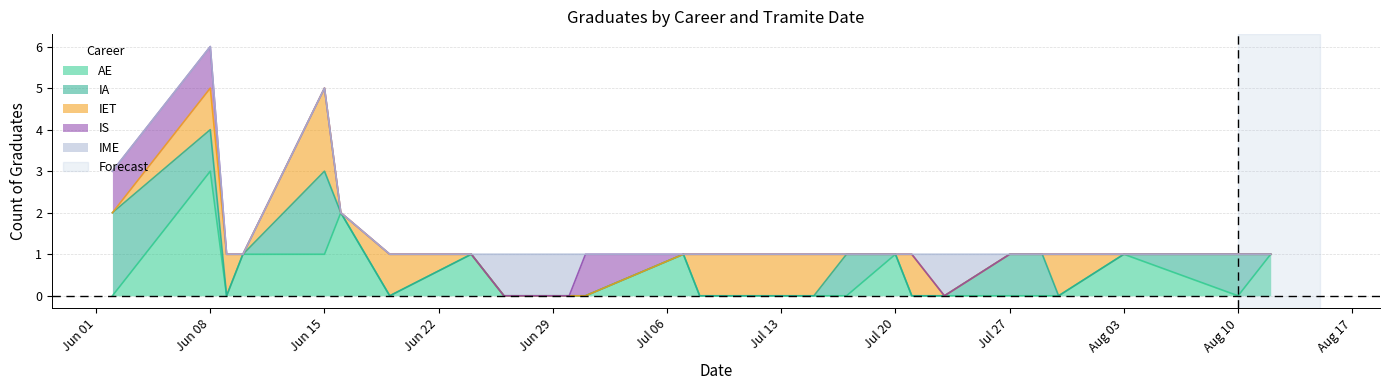

List the series in order of their peak value, lowest first.

IS, IME, IA, IET, AE